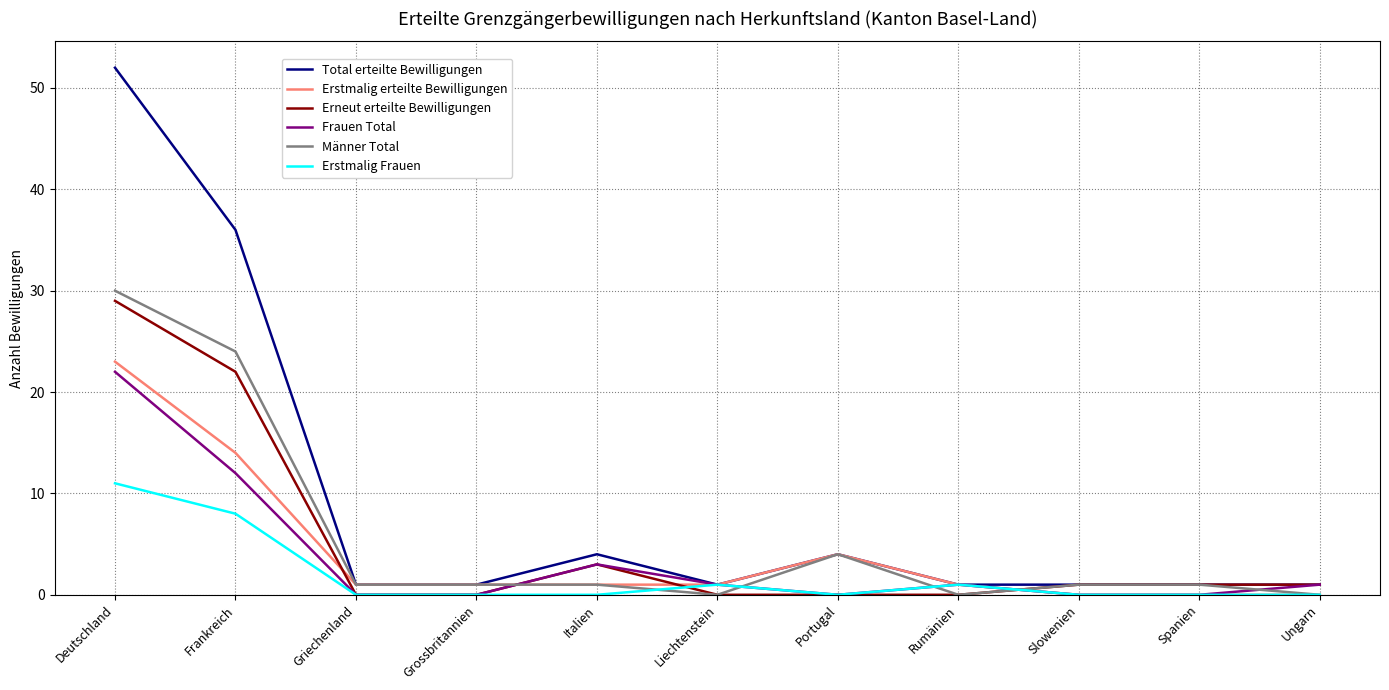

At which label is Erstmalig Frauen closest to 5?

Frankreich